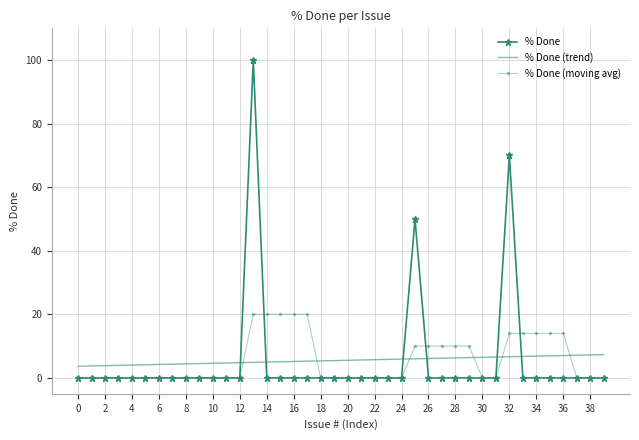

Count the % Done (moving avg) values in the range 0 to 14.

35